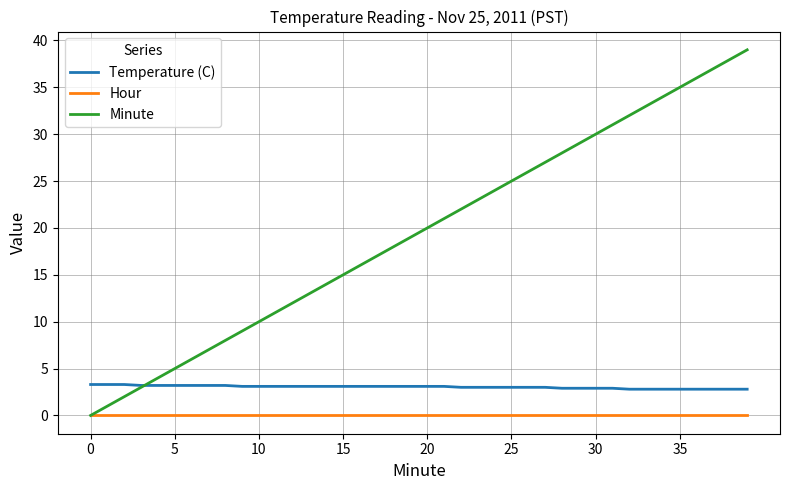

Which series has the largest total across all categories?

Minute